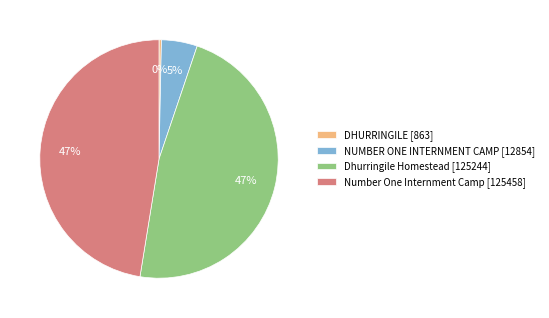

To the nearest percent, what is the difference between the DHURRINGILE [863] and Dhurringile Homestead [125244] slice percentages?

47%